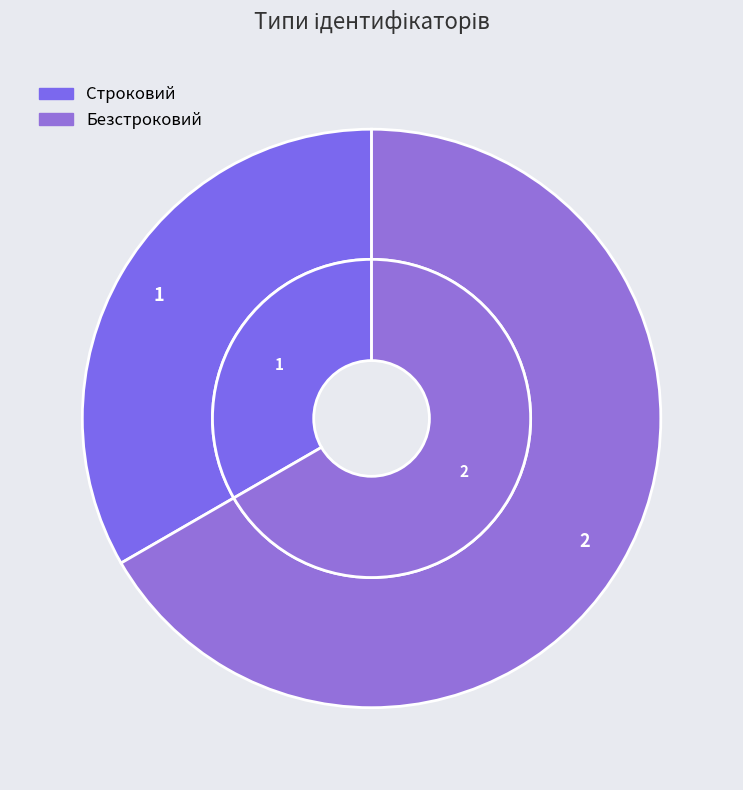

Which slice is the largest?

Безстроковий